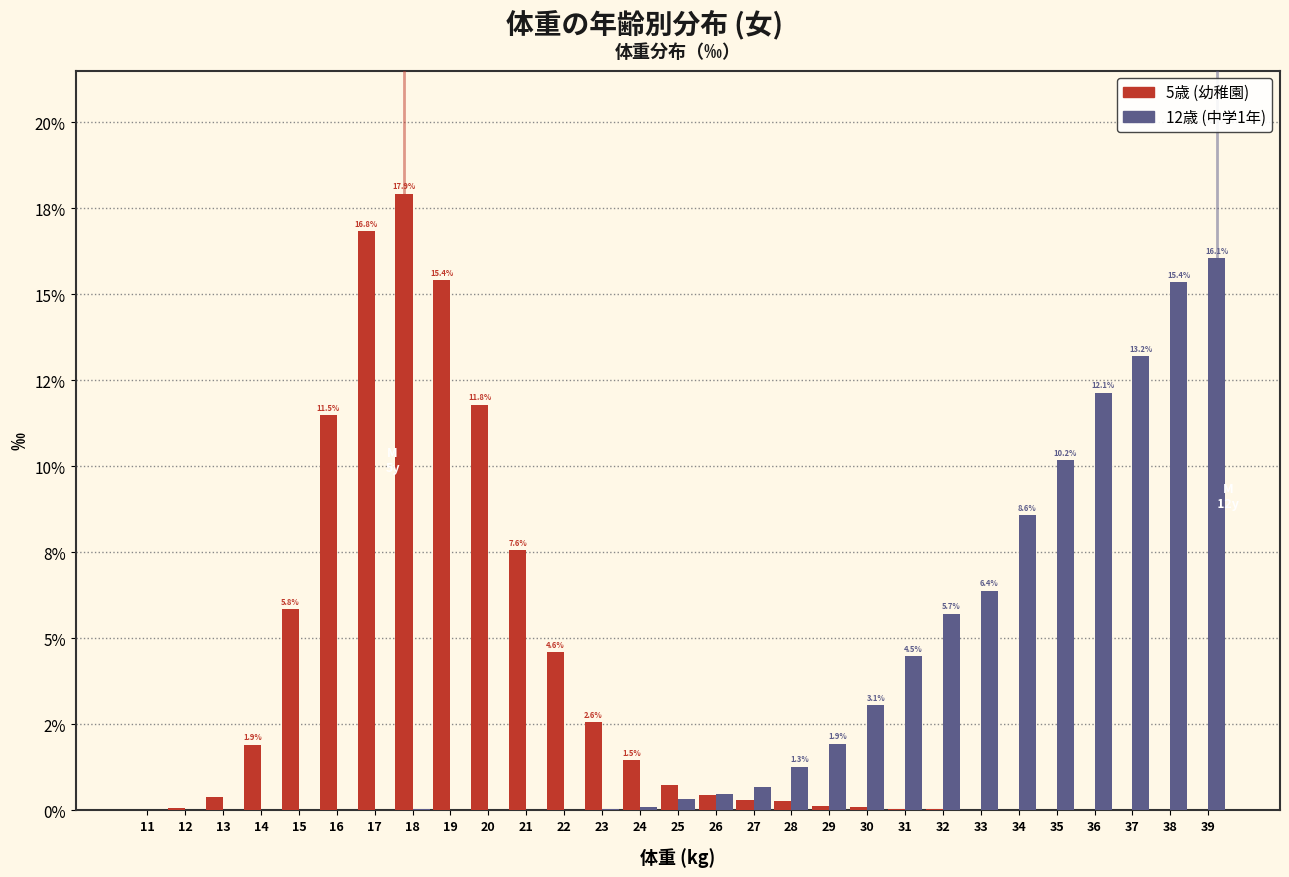

Are the bars grouped side by side (vs. stacked)?

Yes